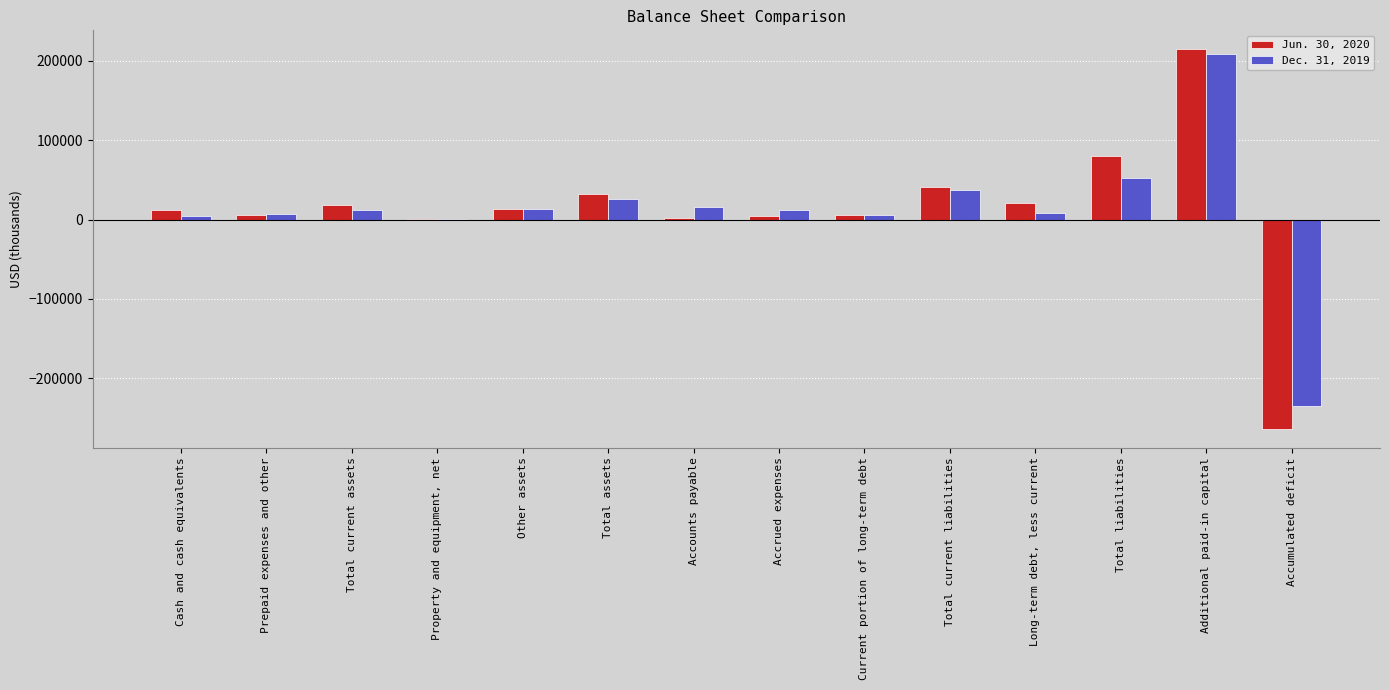

Where does the Dec. 31, 2019 series first go above 12458?

Other assets